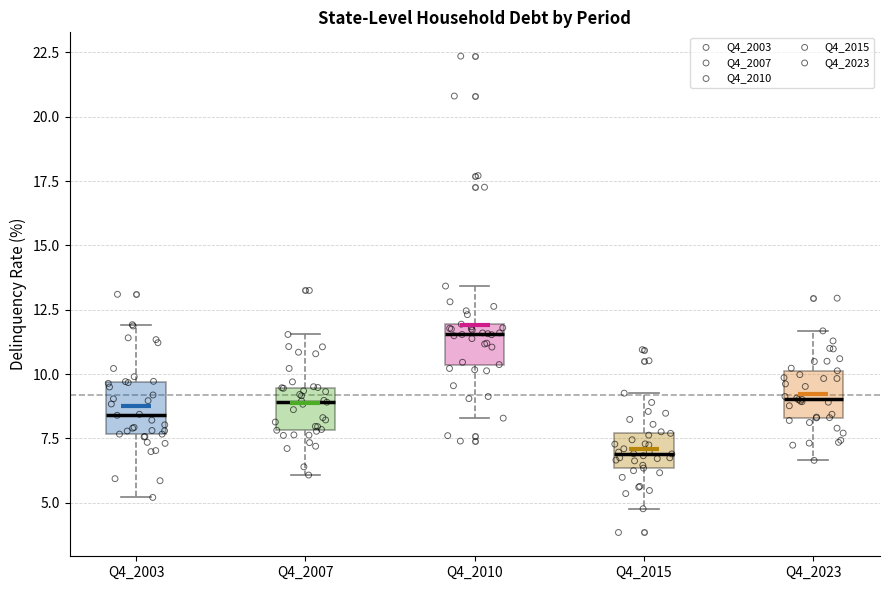

Which box's median line is the lowest?

Q4_2015